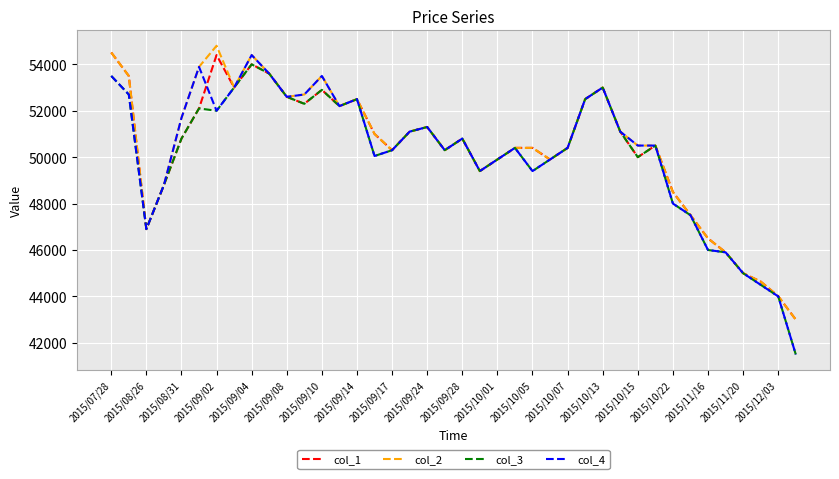

What is the highest value of the col_3 series?

54000